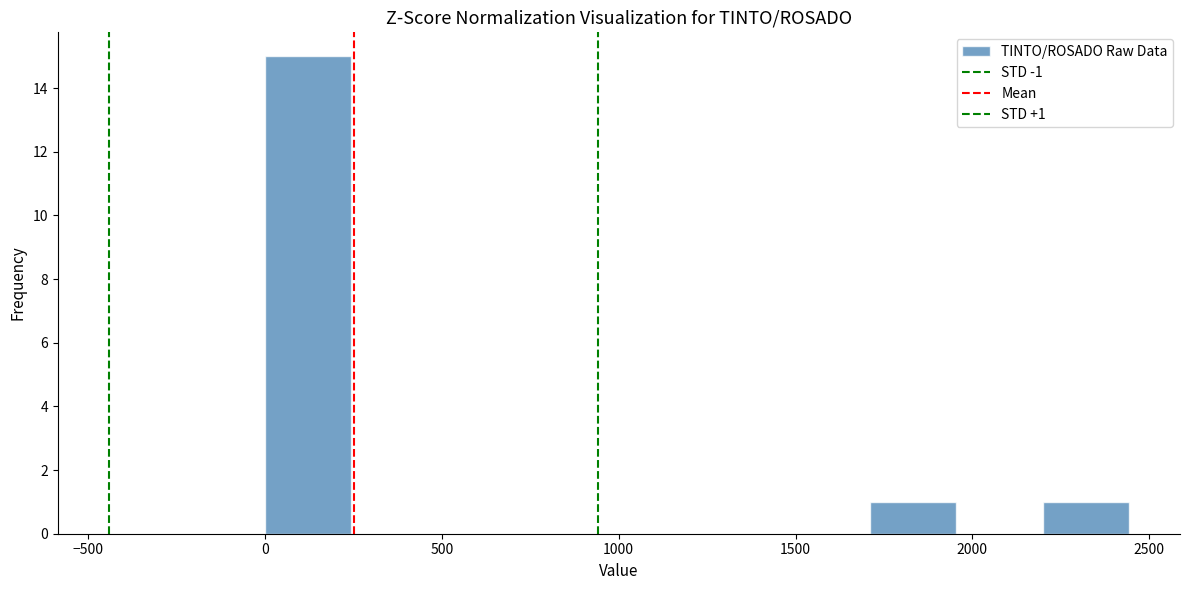

Which range on the x-axis has the tallest bar?

0 to 250